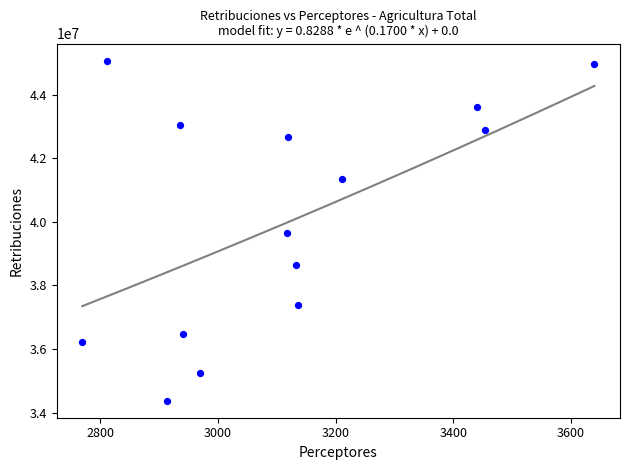

What is the range of X values (max minus min)?

871